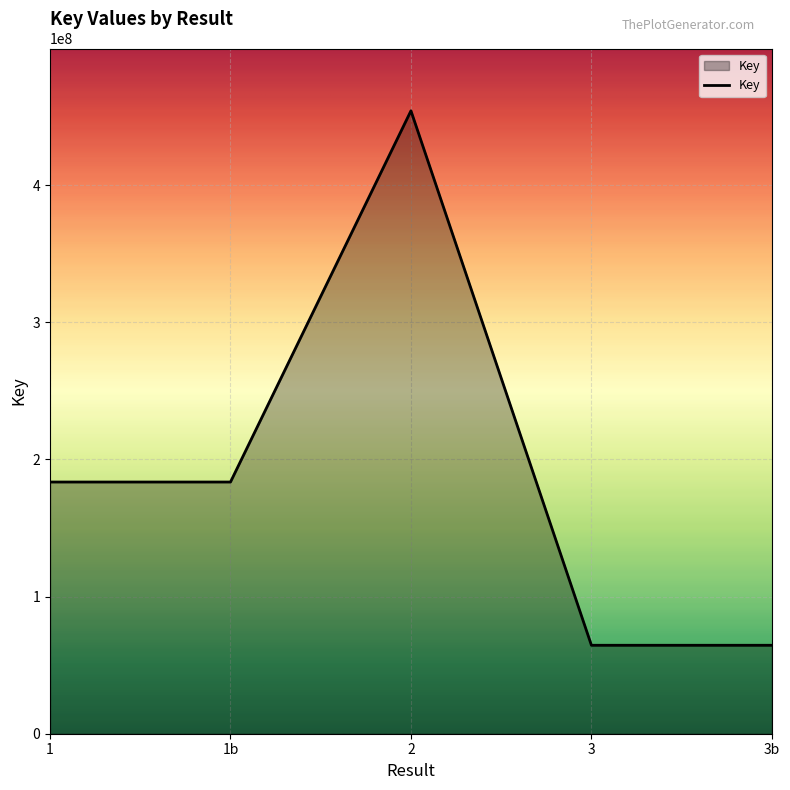

Reading left to right, transcribe all the data shown in this chart.

183517611	183517611	454174236	64484037	64484037